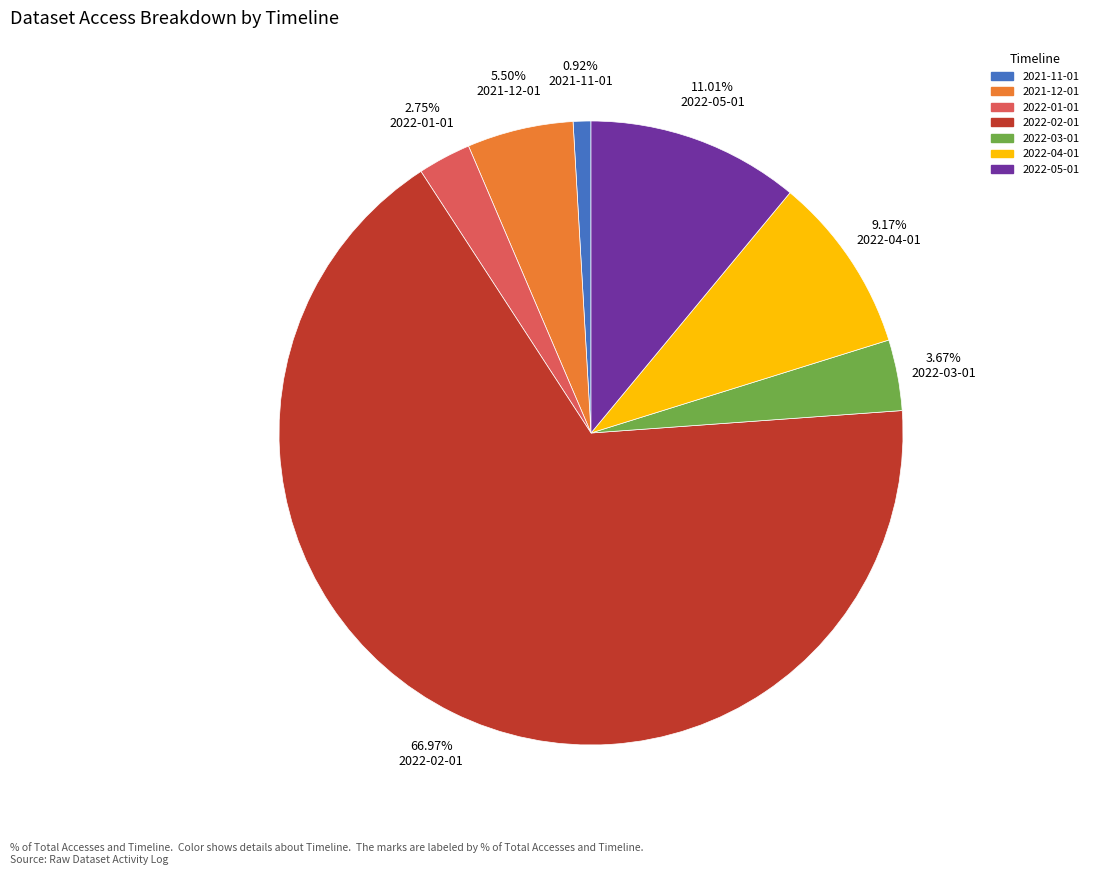

Is the sum of 2021-12-01 and 2021-11-01 greater than half?

No